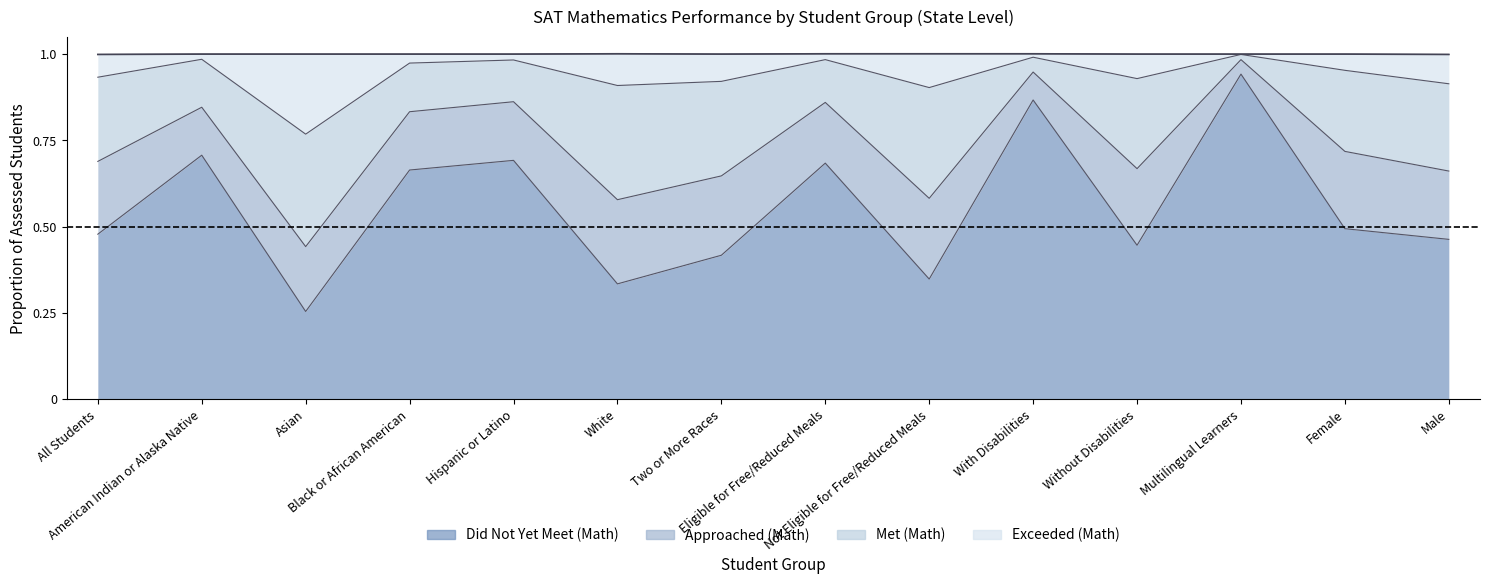

What is the greatest value displayed?

1.0